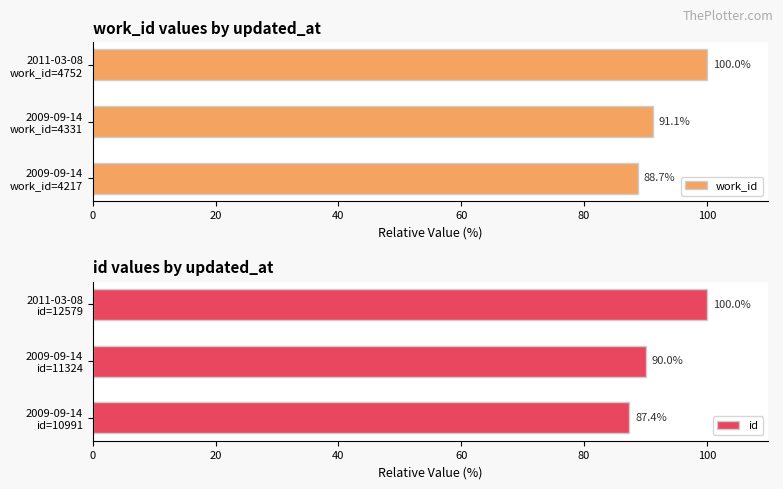

Reading left to right, transcribe all the data shown in this chart.

work_id: 88.7	91.1	100.0
id: 87.4	90.0	100.0